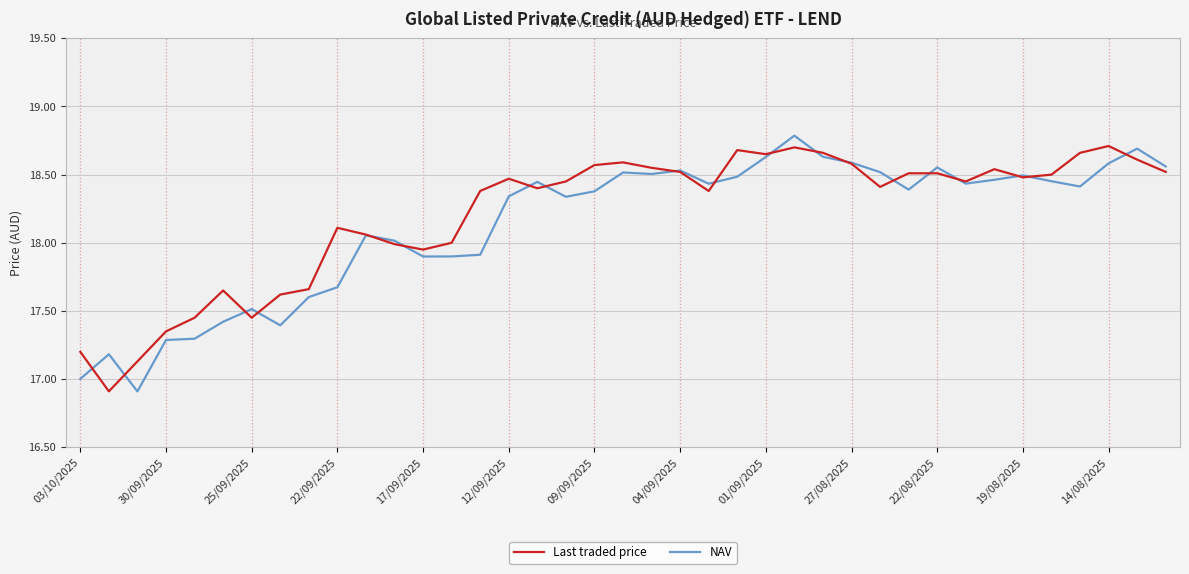

Which series has the largest total across all categories?

Last traded price